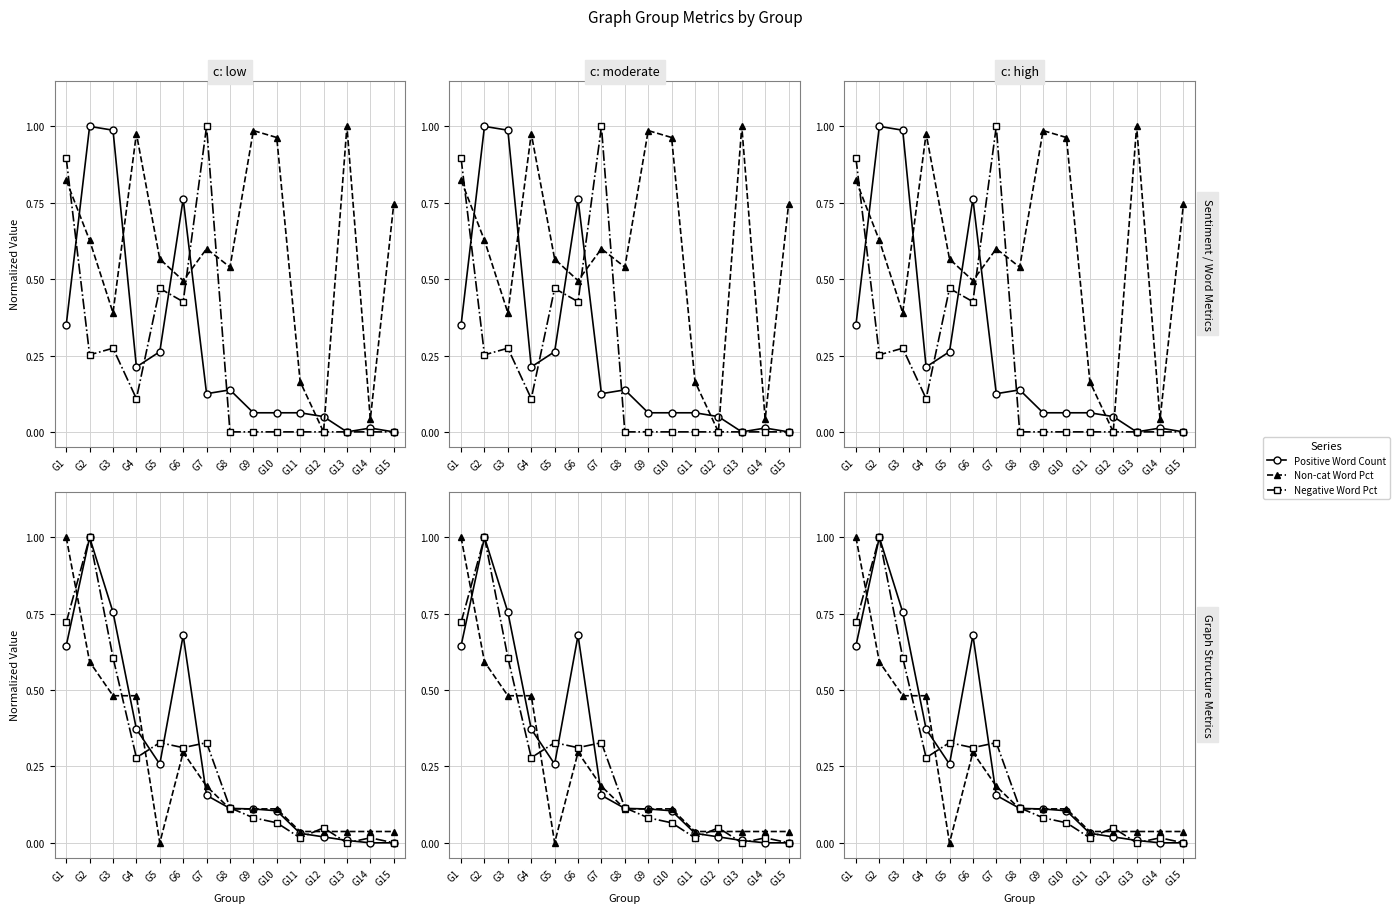

Between G6 and G14, which series saw the biggest shift?

Positive Word Count